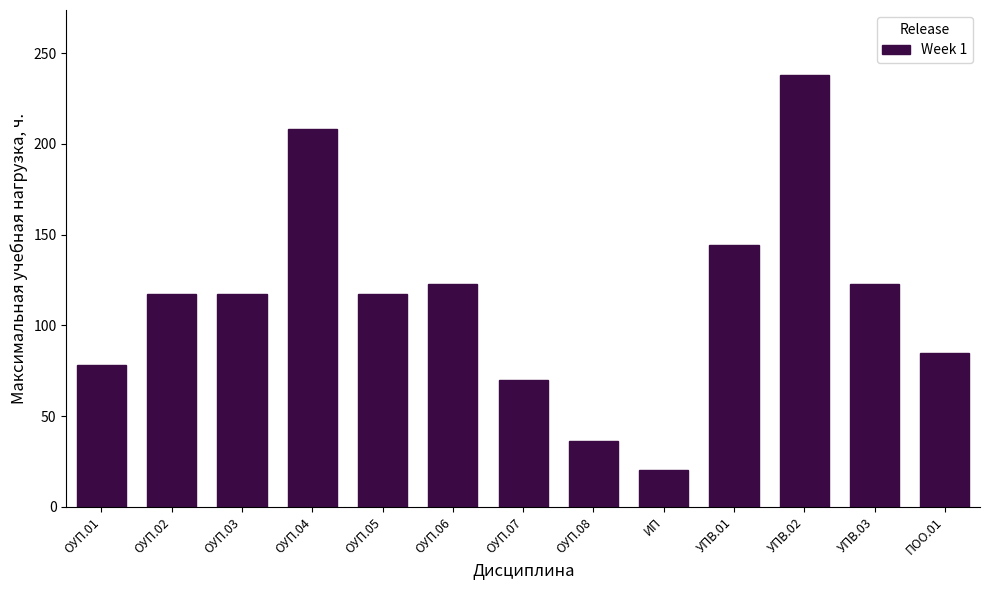

Reading left to right, transcribe all the data shown in this chart.

78	117	117	208	117	123	70	36	20	144	238	123	85